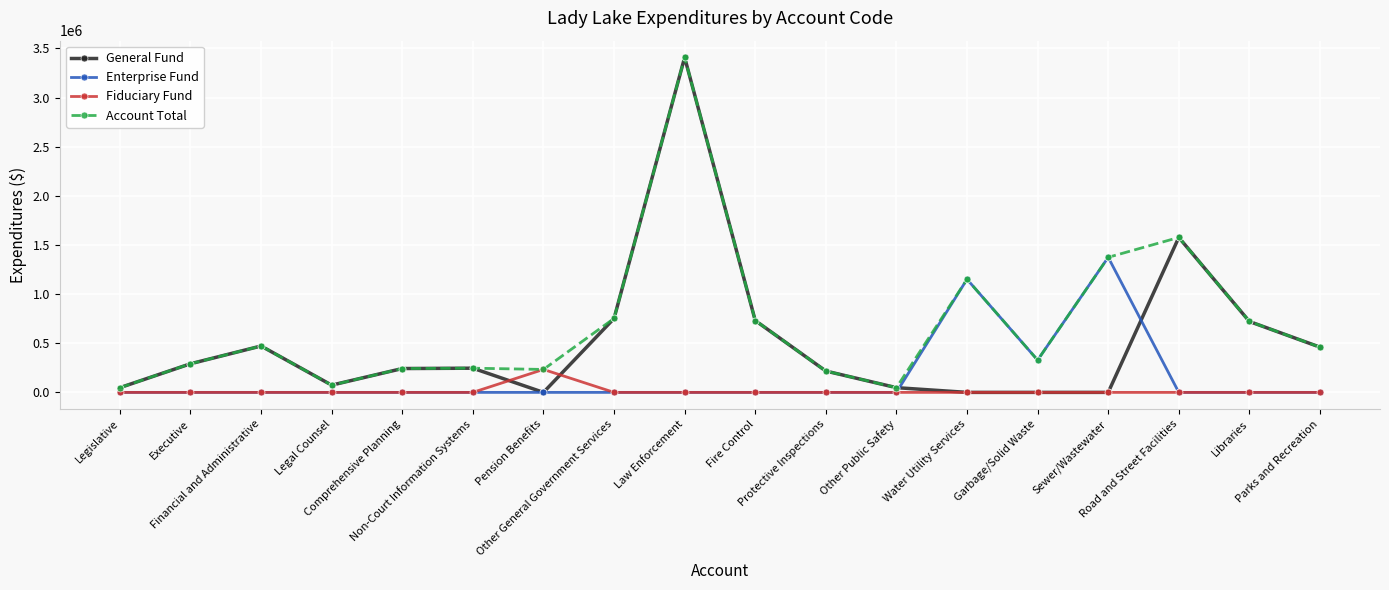

List the series in order of their overall mean, highest first.

Account Total, General Fund, Enterprise Fund, Fiduciary Fund